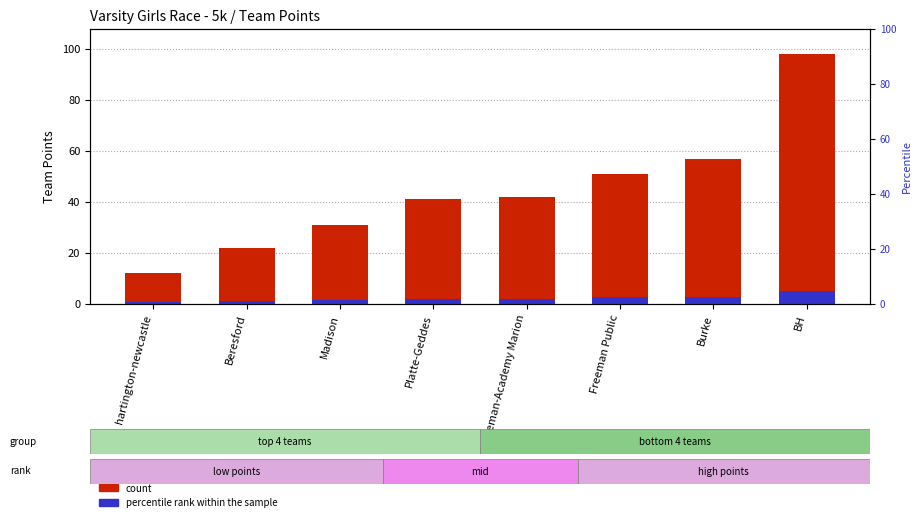

True or false: Team Points (count) has a value of 22.1 at Freeman Public.

False